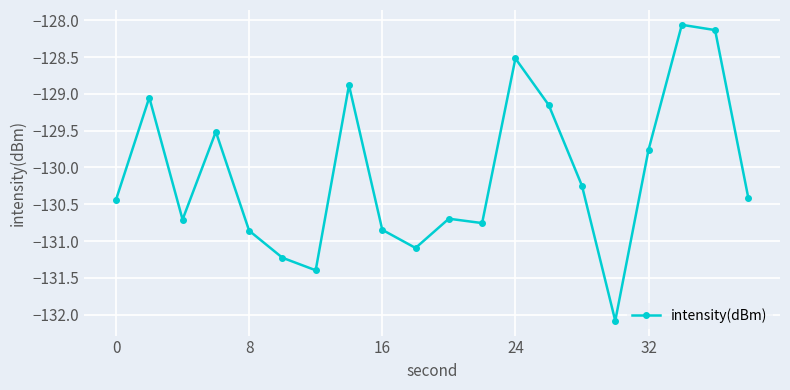

What is the sum of all values?

-2601.8